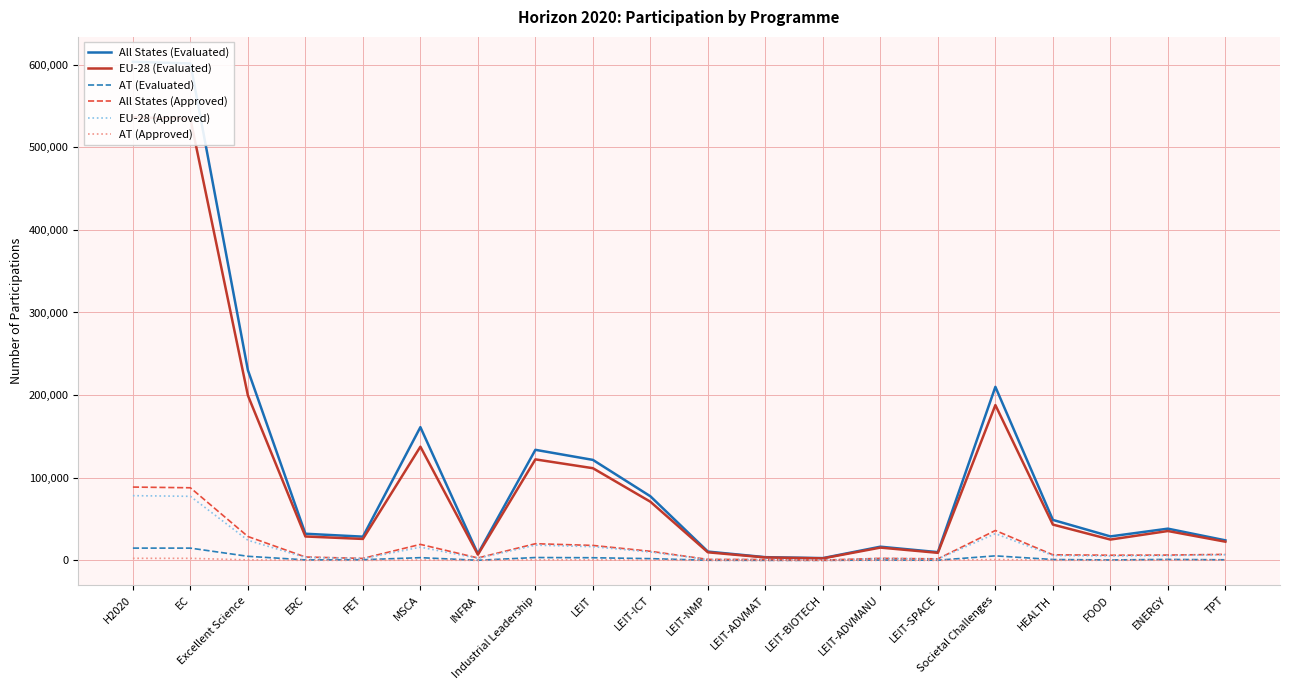

What is the value of the AT (Approved) point at the 9th from the left?

599